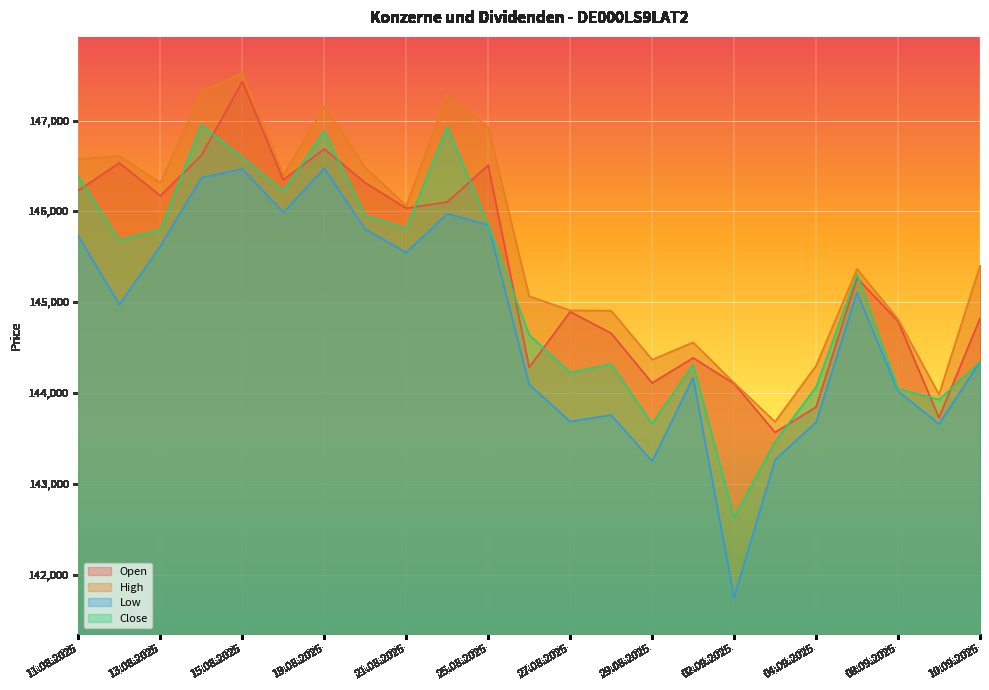

True or false: High has more than 0 interior local peaks.

True